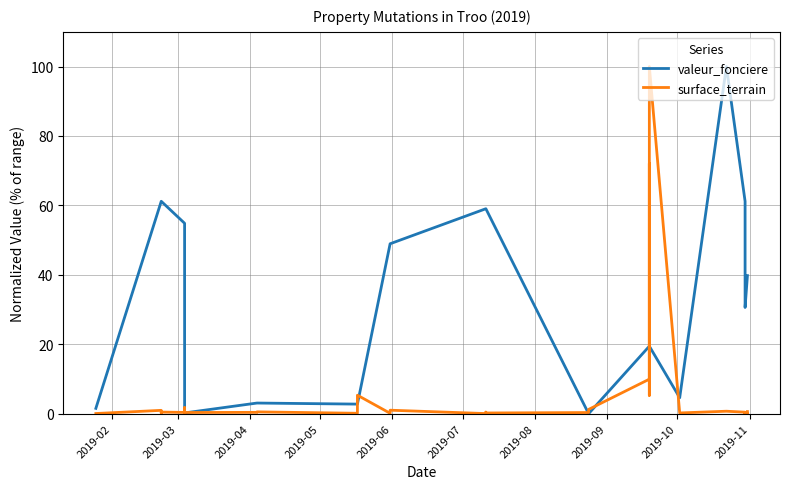

Does the chart have visible grid lines?

Yes